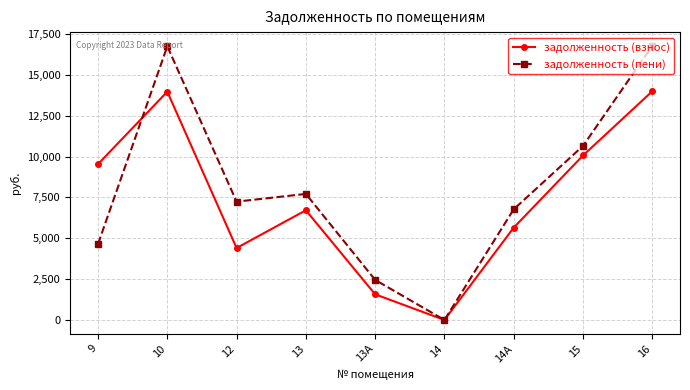

The задолженность (пени) series shows 7713.4 at 13. True or false?

True